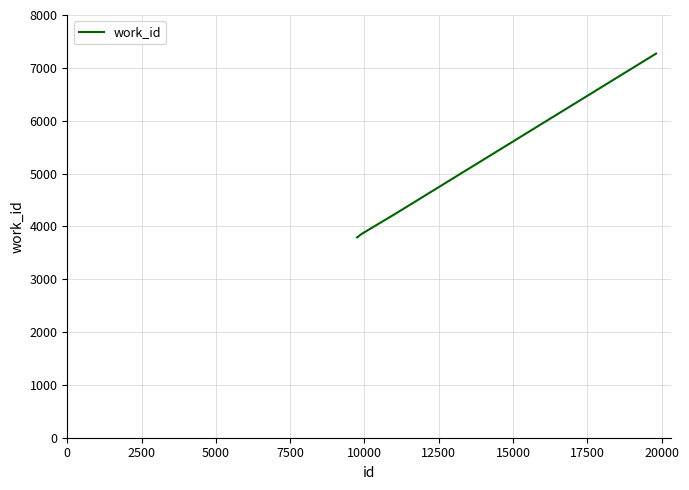

What is the average value?

4789